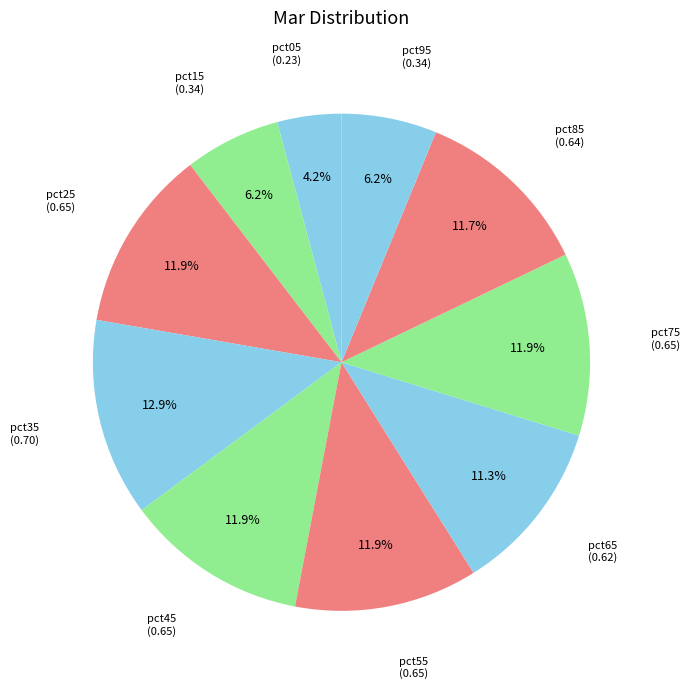

How many segments does this pie chart have?

10